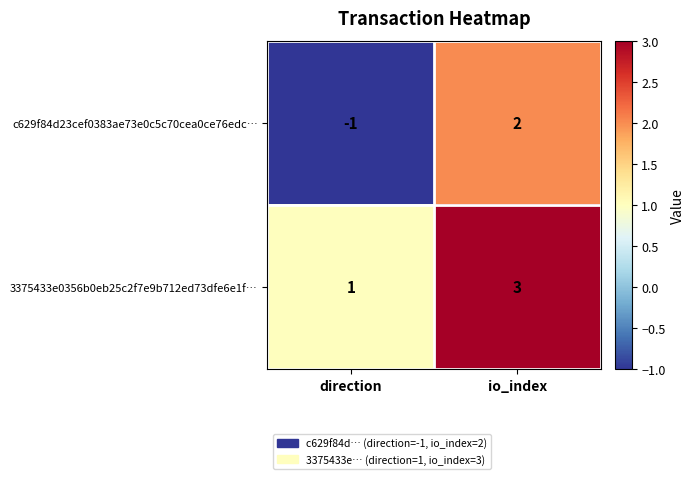

What is the difference between the maximum and minimum values in the c629f84d23cef0383ae73e0c5c70cea0ce76edc… series?

3